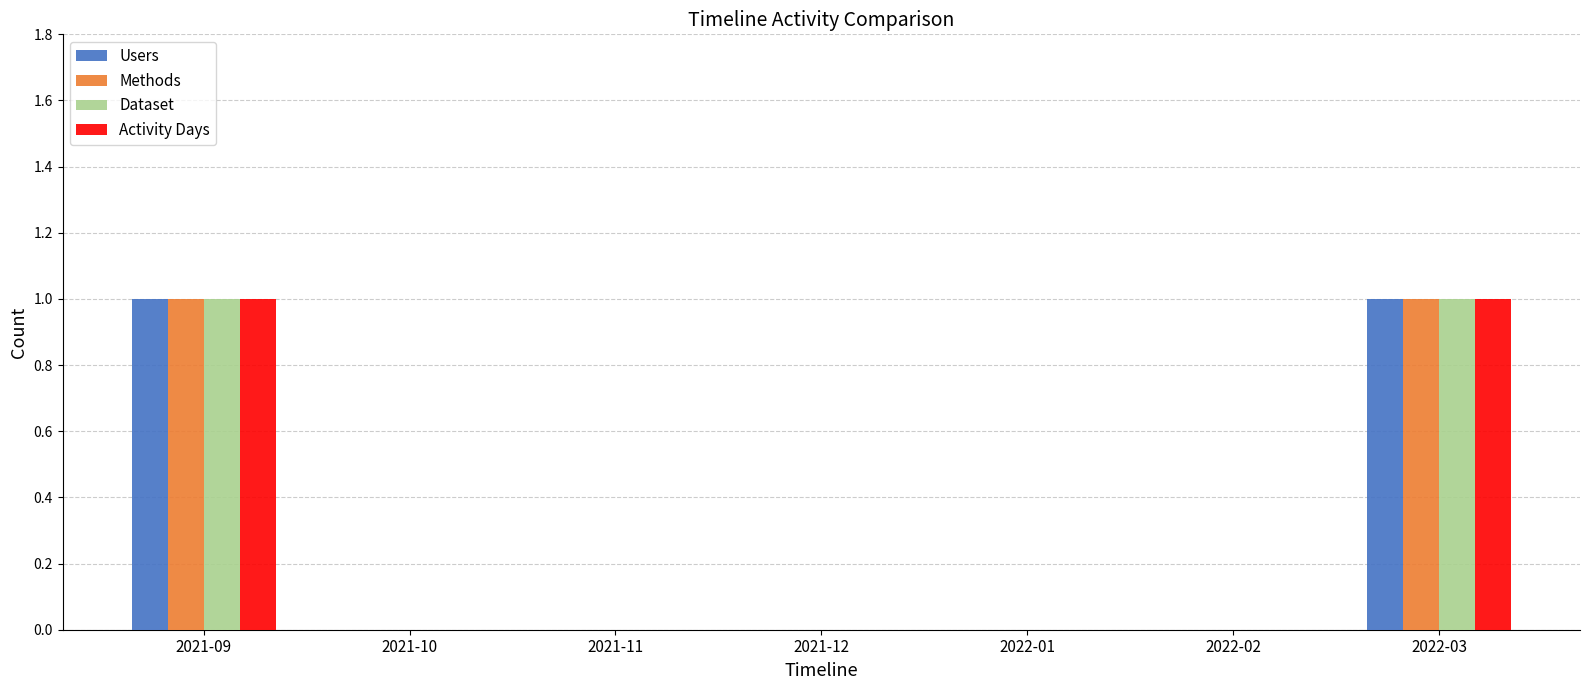

Is it true that Users equals 0 at 2022-02?

True